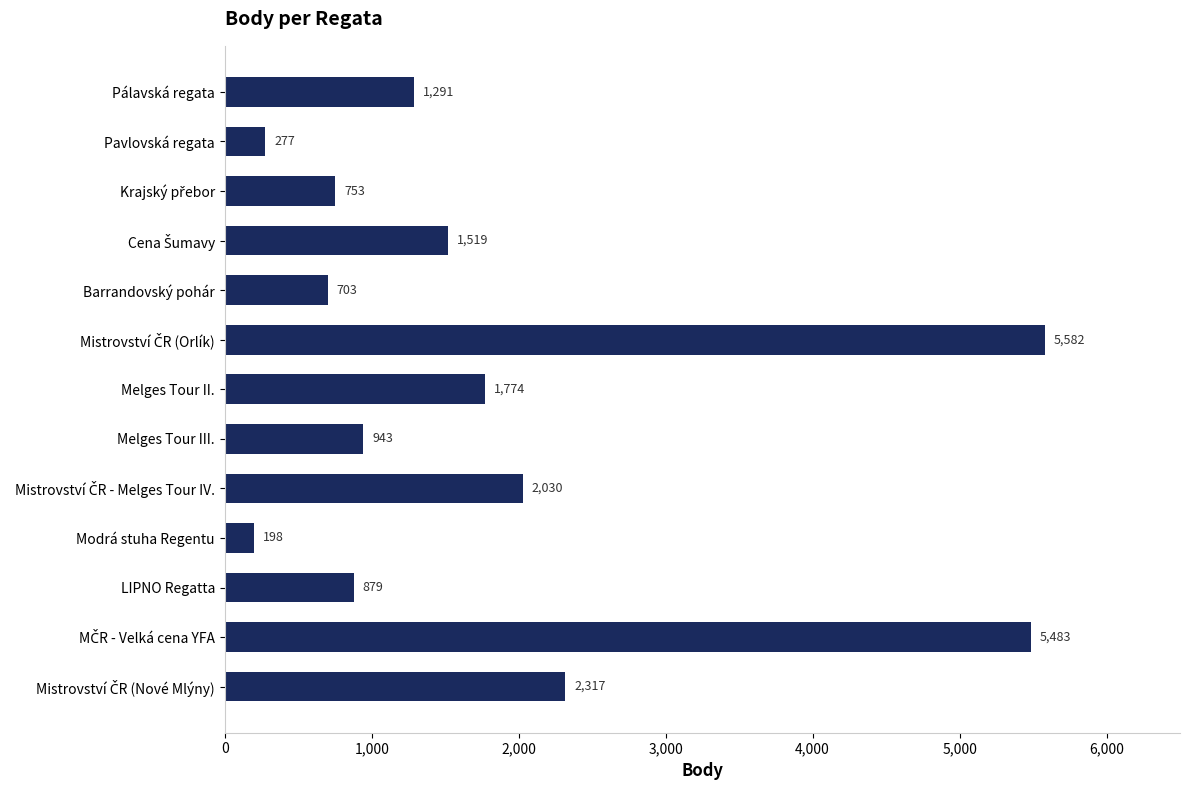

What is the label of the 10th bar from the top?

Modrá stuha Regentu